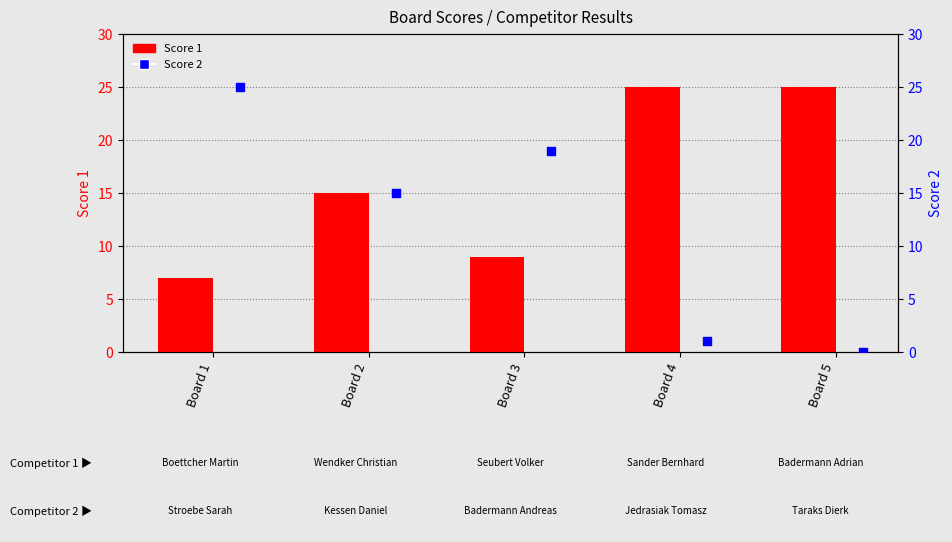

At how many categories does at least one series exceed 7?

5